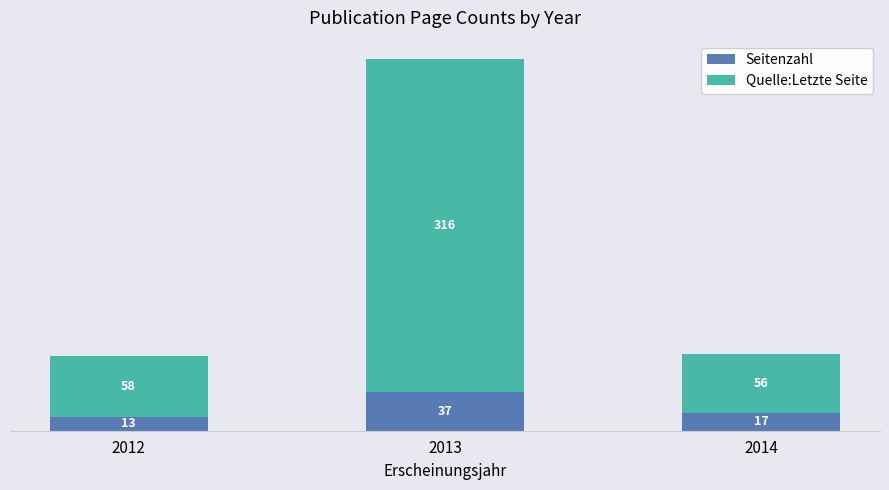

Which category has the lowest value in the Seitenzahl series?

2012